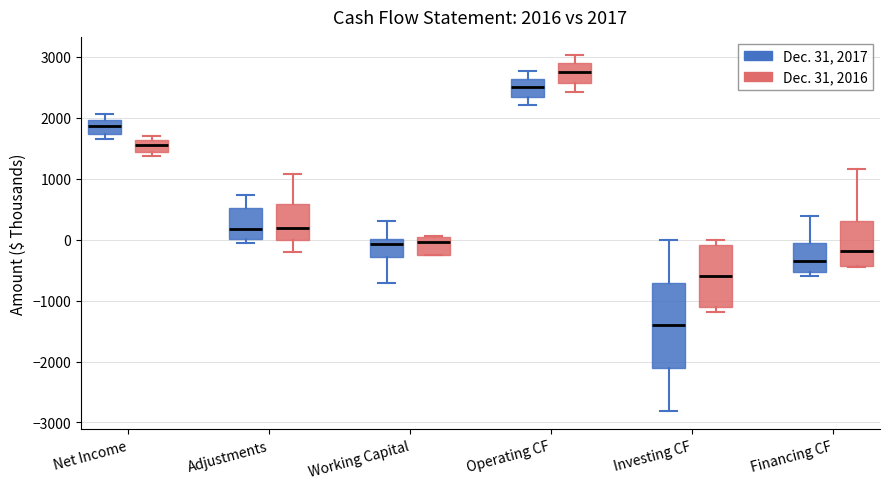

Which box's median line is the lowest?

Investing CF (Dec. 31, 2017)